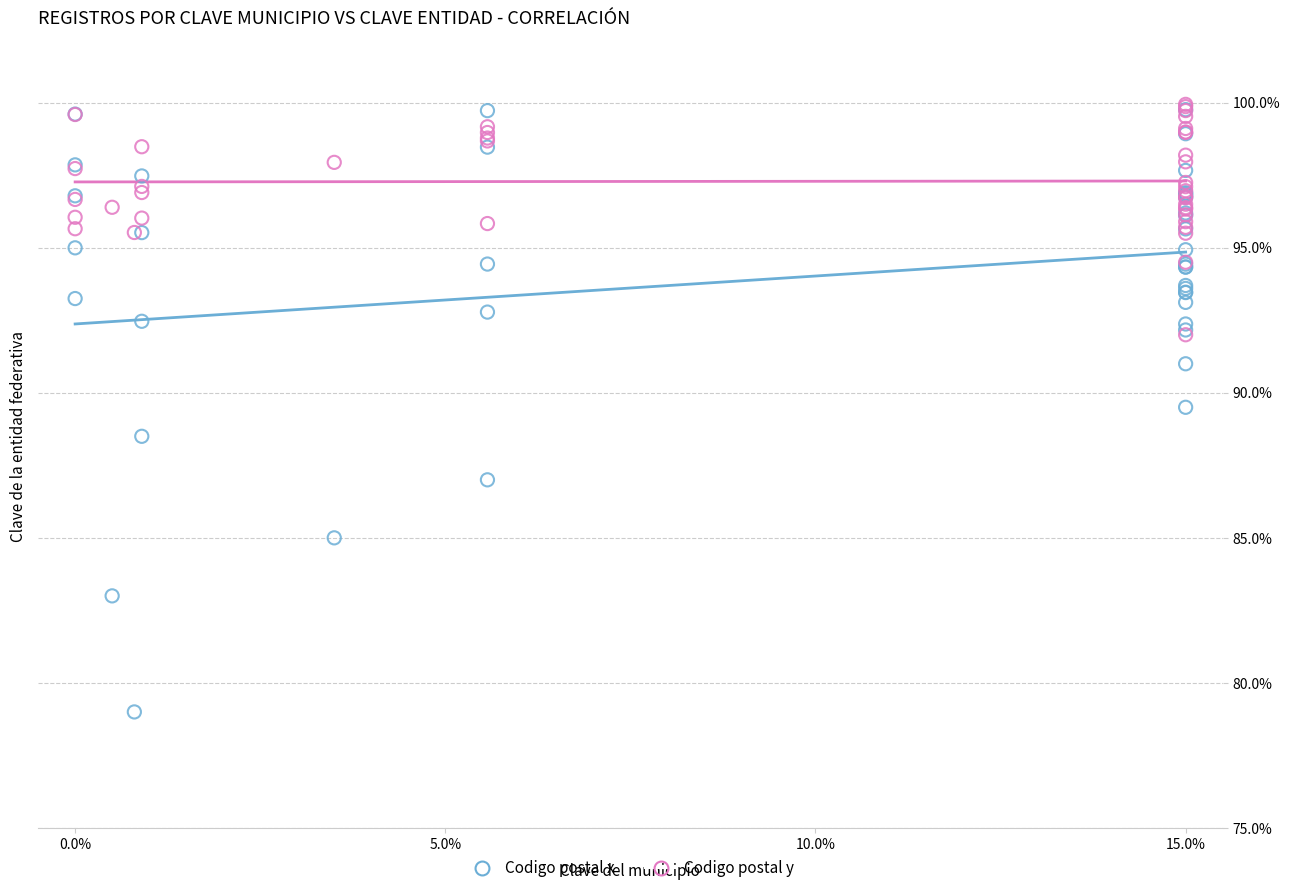

Which series contains the lowest Y value?

Codigo postal x